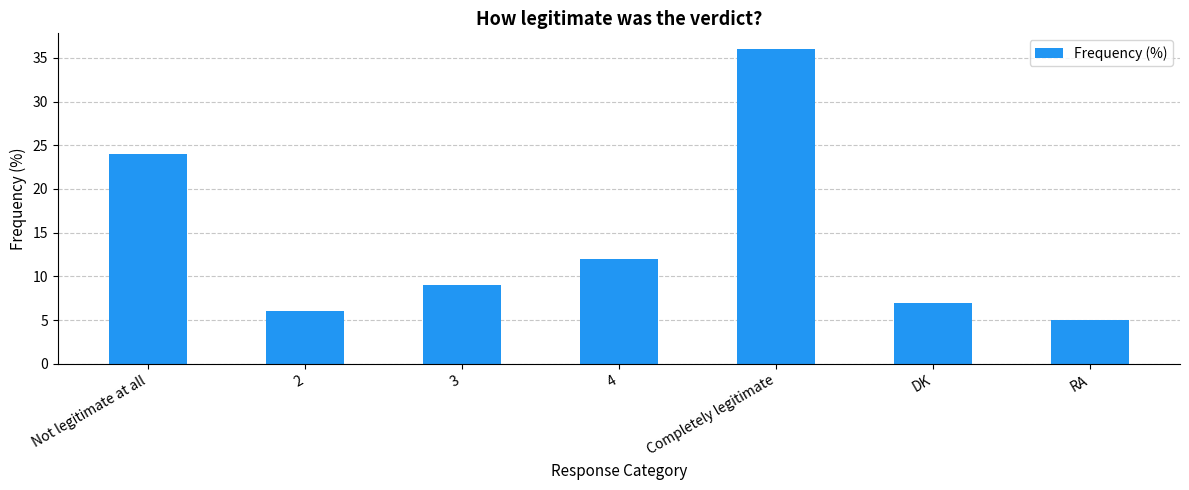

List the labels in order of value, largest first.

Completely legitimate, Not legitimate at all, 4, 3, DK, 2, RA